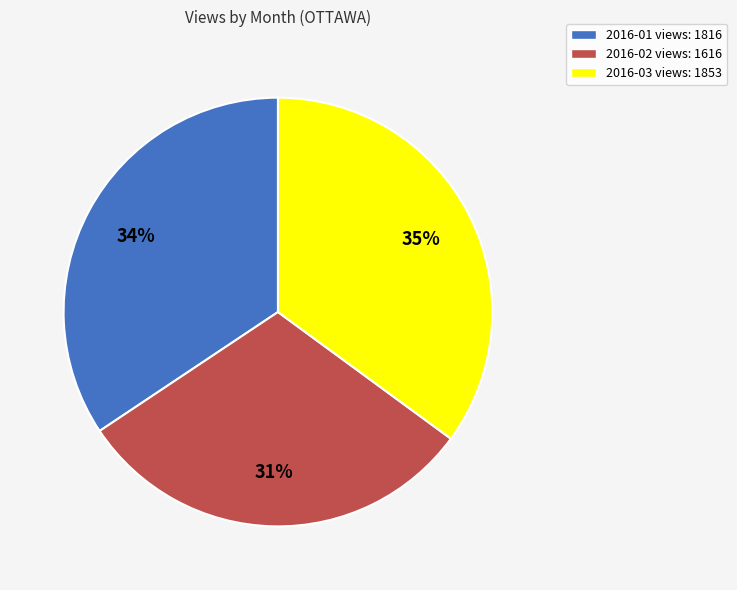

Is it true that 2016-03 is 35% of the pie?

True